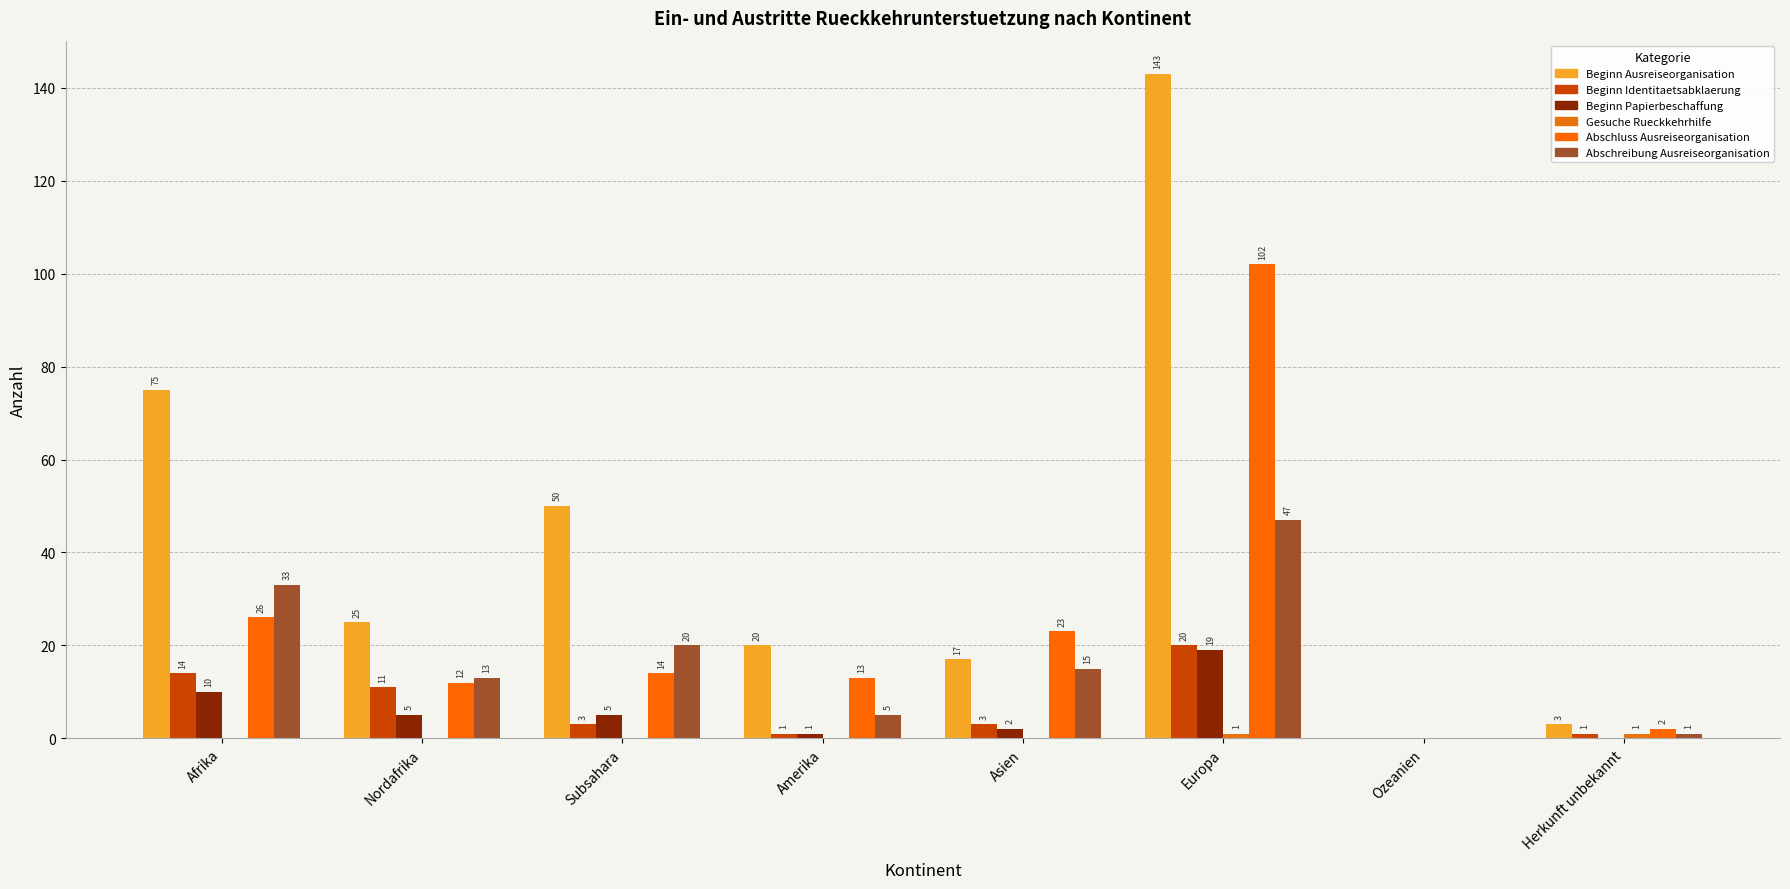

What is the sum of the Beginn Identitaetsabklaerung values at Europa and Nordafrika?

31